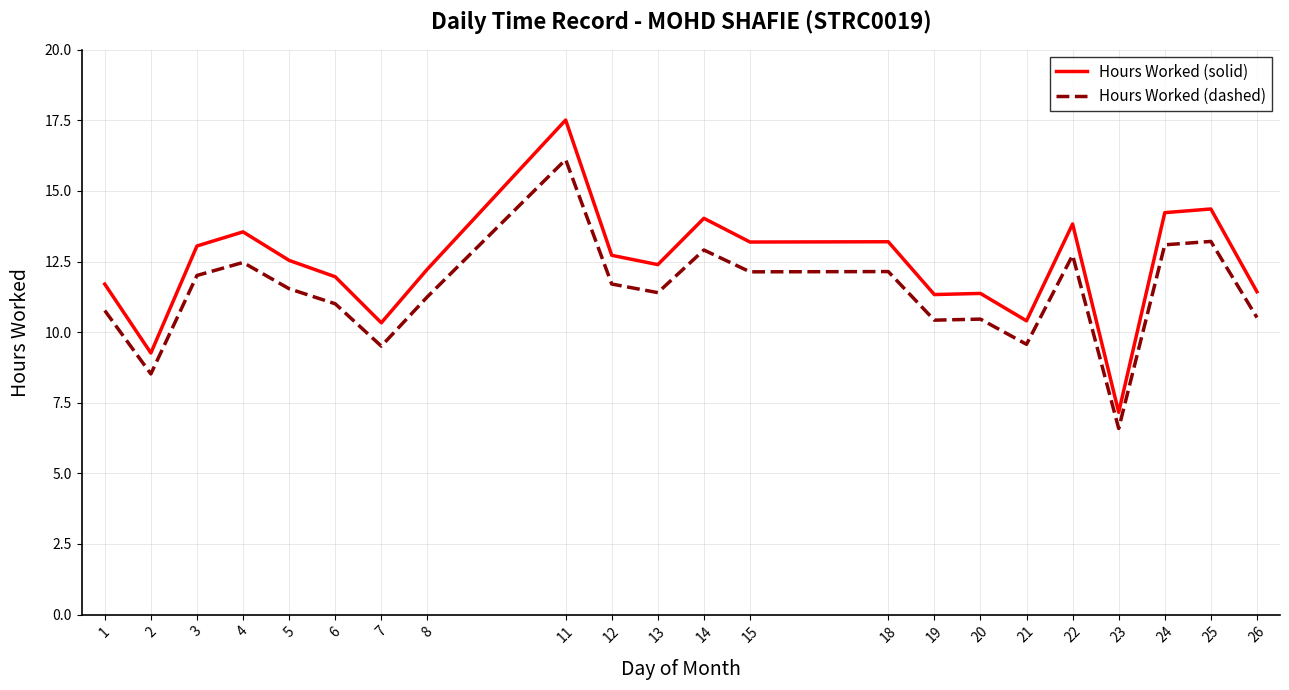

How many lines are shown in the chart?

2